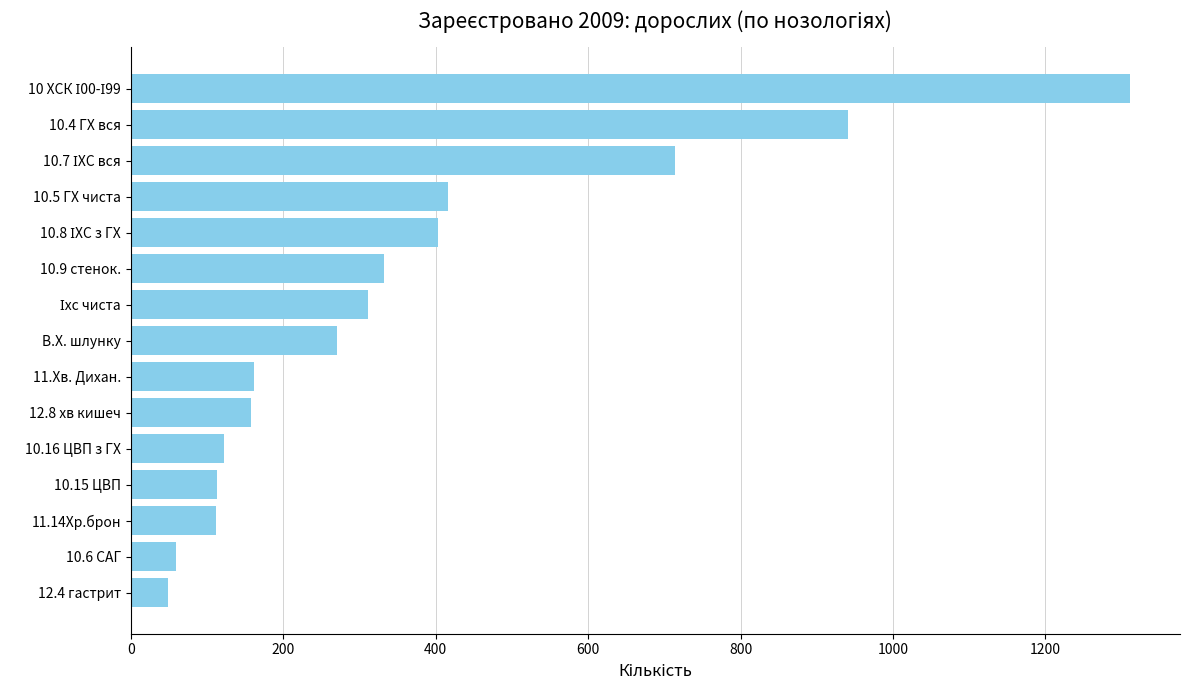

What is the greatest value displayed?

1311